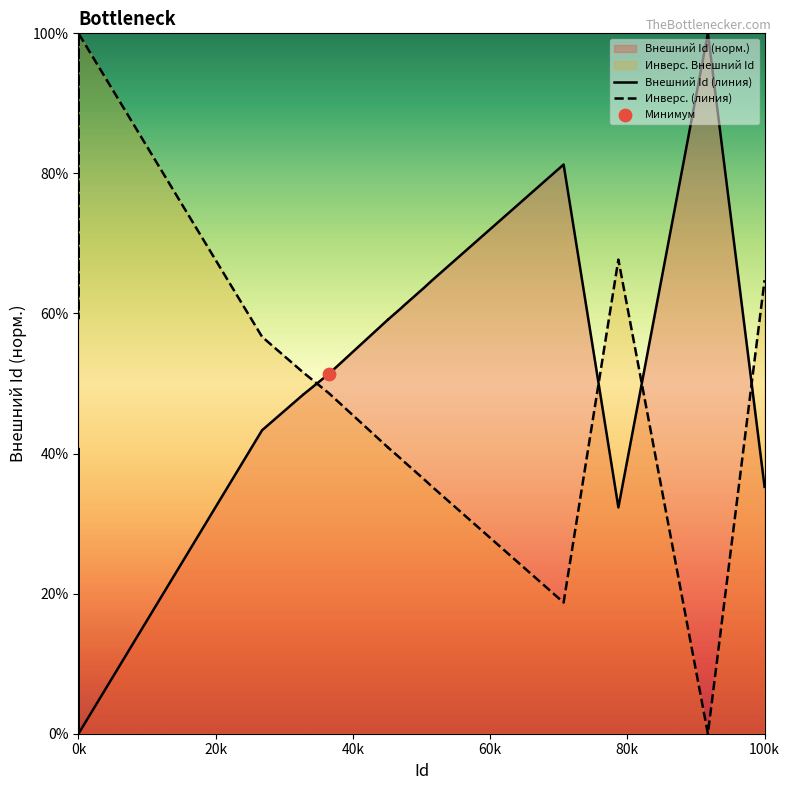

Is the value of Инверс. (линия) at 10 greater than the value of Внешний Id (линия) at 9?

No